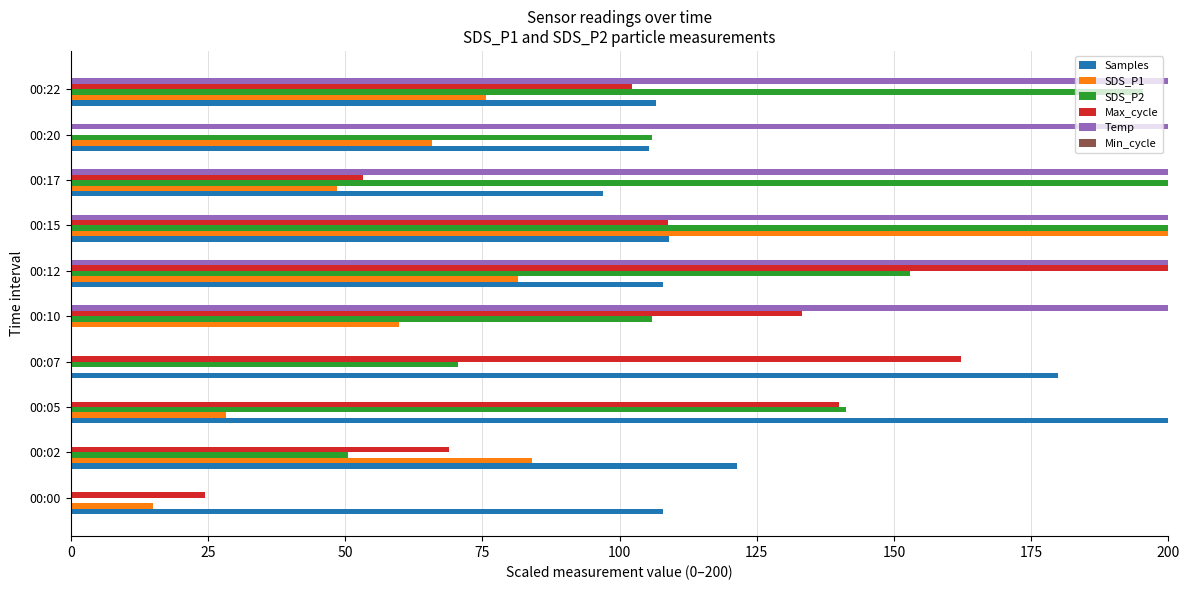

Is it true that Samples equals 100.6 at 00:05?

False